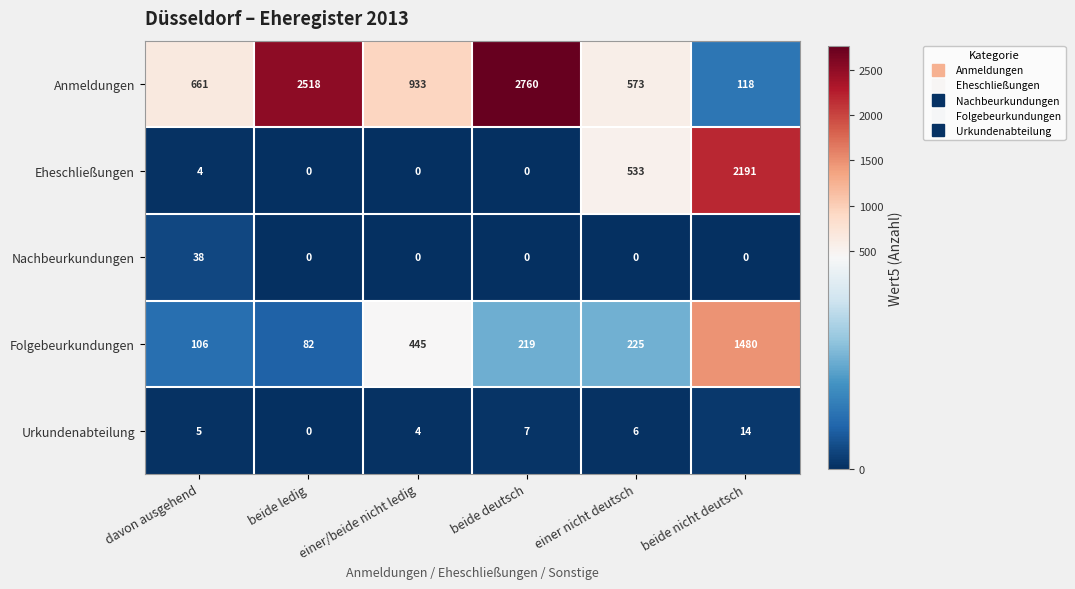

At which label does Nachbeurkundungen reach its peak?

davon ausgehend